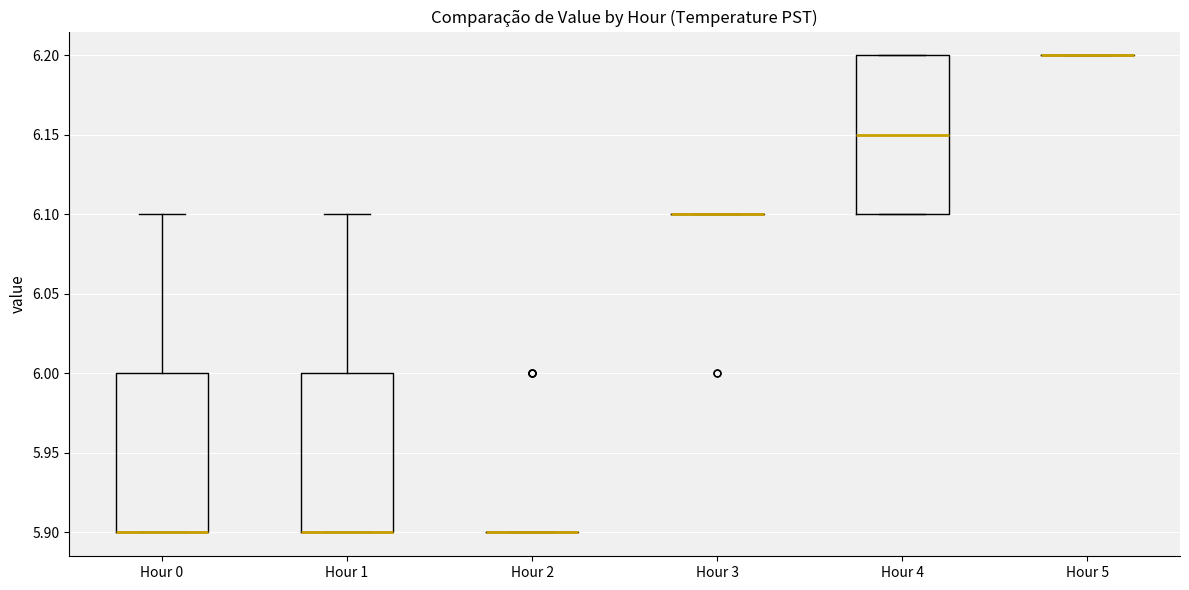

Reading left to right, transcribe this box plot: for each box, give where its median line is, the range the box spans, and where its two whiskers end, as read against the y-axis. The values are not printed on the chart, so give them approximately, as read against the axis.

Hour 0: median 5.90 (drawn on the box's lower edge), box 5.90 to 6.00, whiskers 5.90 to 6.10
Hour 1: median 5.90 (drawn on the box's lower edge), box 5.90 to 6.00, whiskers 5.90 to 6.10
Hour 2: box collapsed to a line at 5.90, whiskers 5.90 to 5.90
Hour 3: box collapsed to a line at 6.10, whiskers 6.10 to 6.10
Hour 4: median 6.15, box 6.10 to 6.20, whiskers 6.10 to 6.20
Hour 5: box collapsed to a line at 6.20, whiskers 6.20 to 6.20